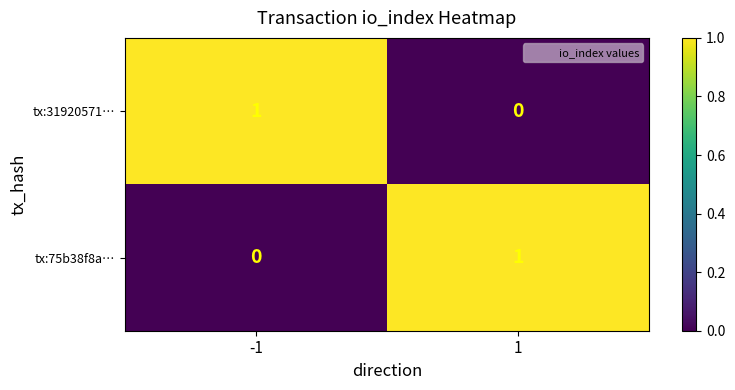

True or false: tx:75b38f8a… has a value of 0 at 1.

False